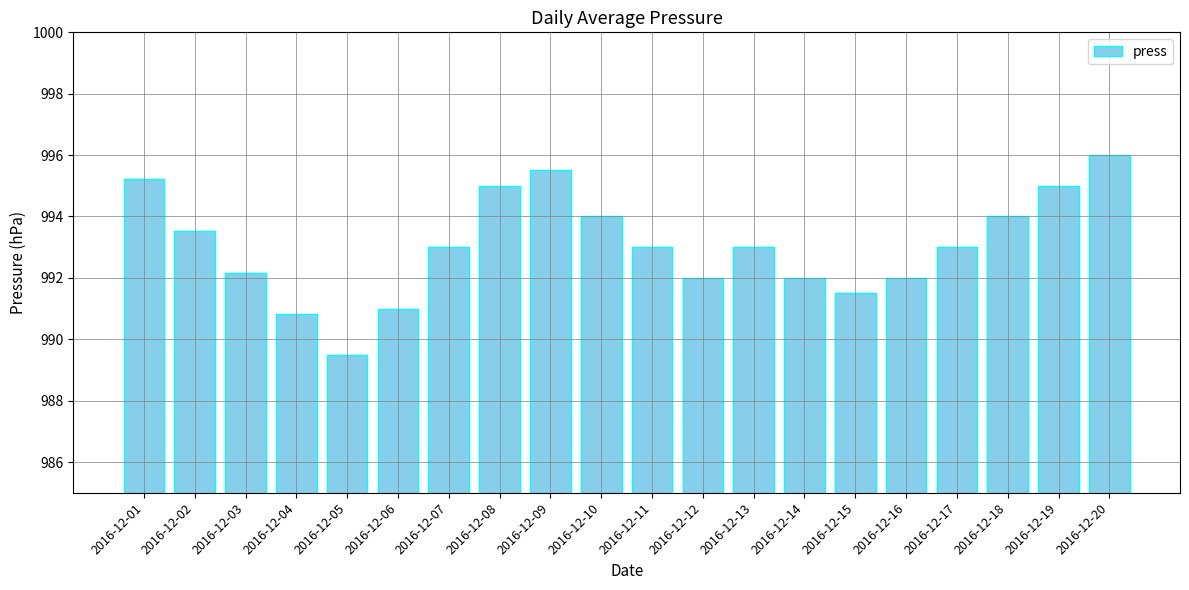

Is it true that the value at 2016-12-18 is 1517.4?

False